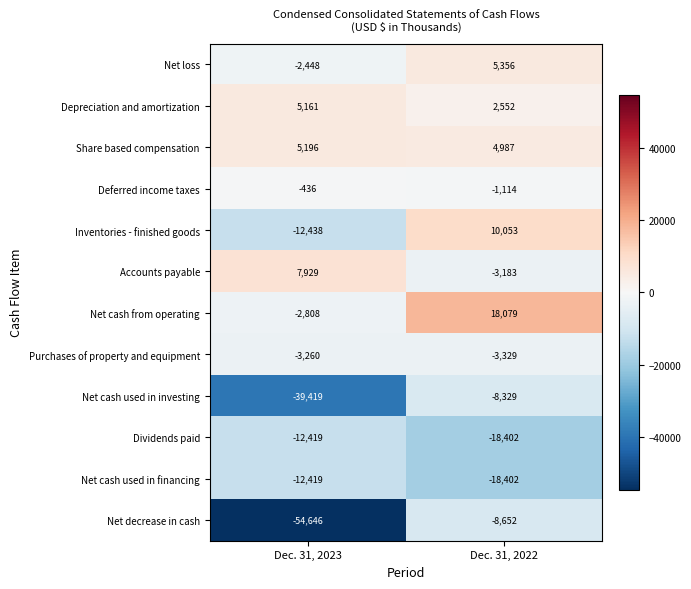

Is it true that Net cash from operating equals 18079 at Dec. 31, 2022?

True